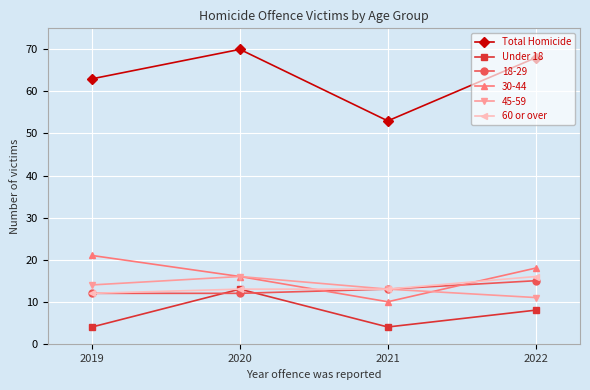

True or false: Total Homicide and 60 or over intersect in this chart.

False